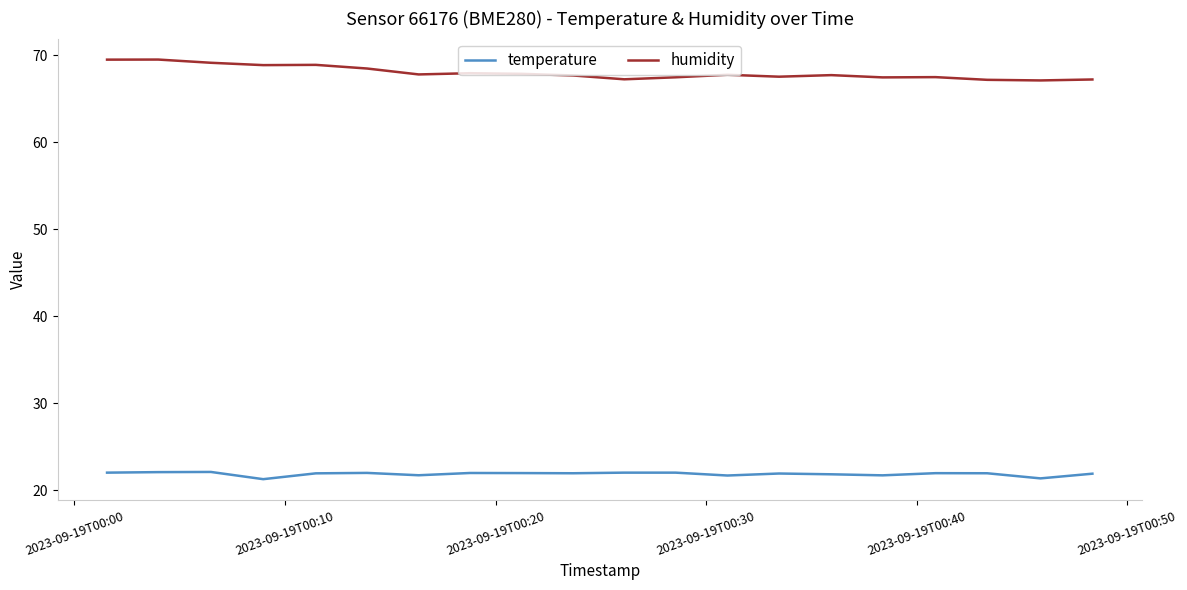

What is the maximum value shown in the chart?

69.5